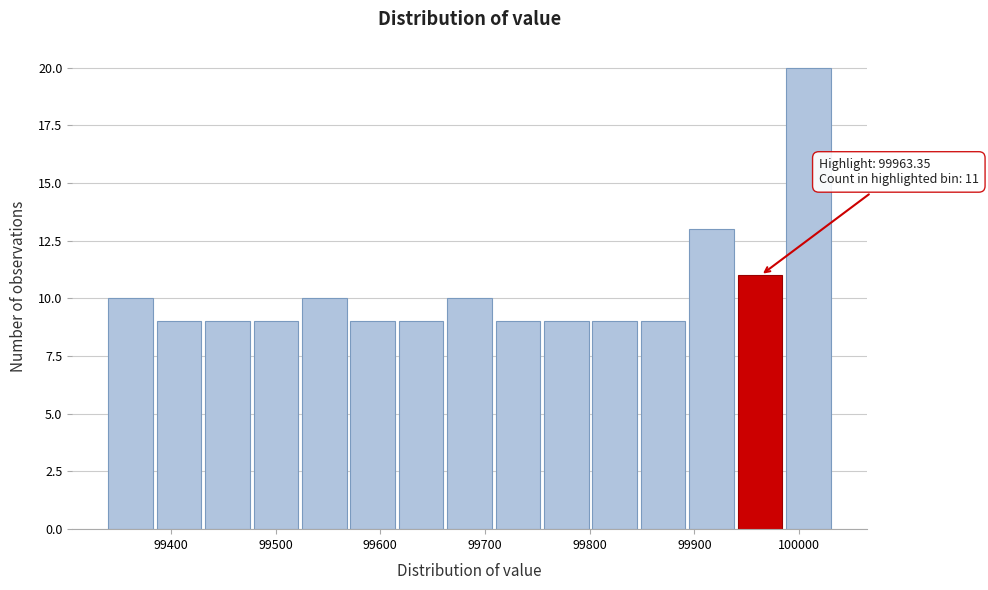

Which range on the x-axis has the tallest bar?

99990 to 100030